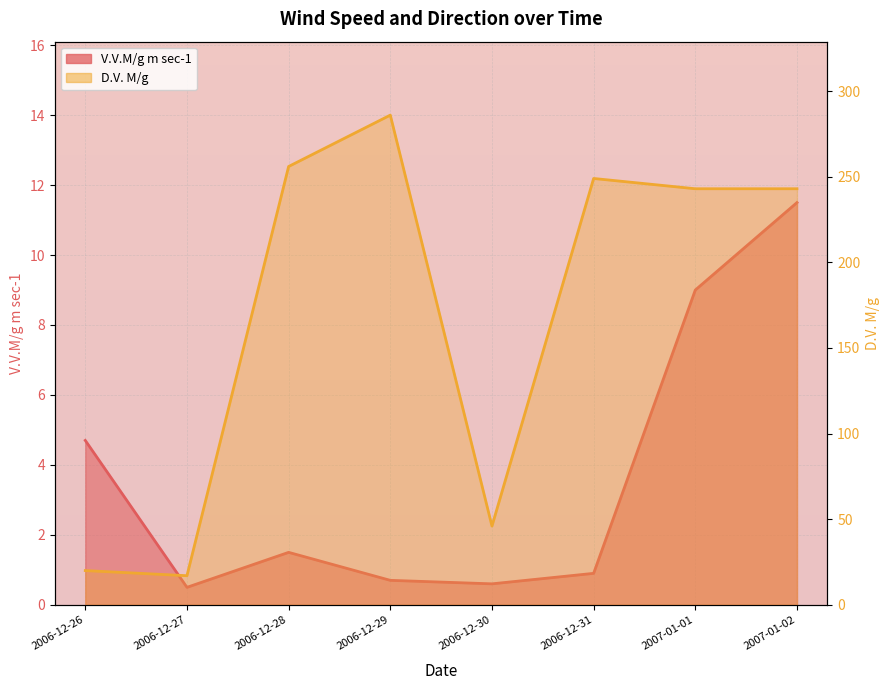

What is the sum of all V.V.M/g m sec-1 values?

29.4